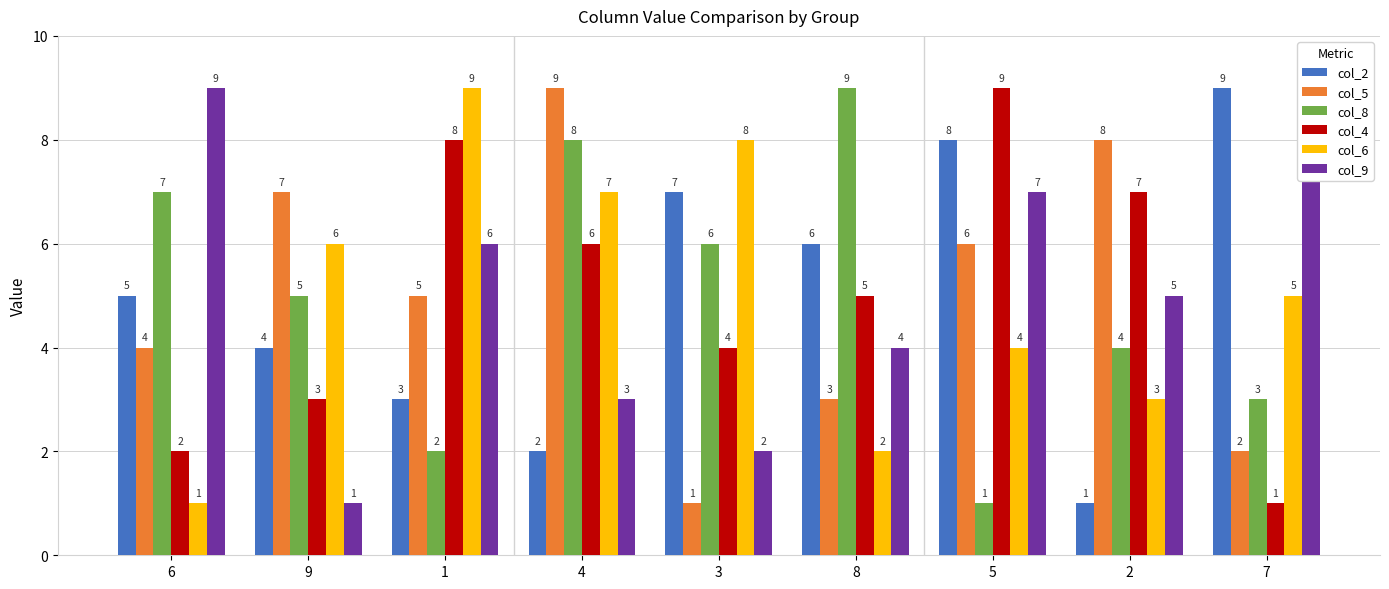

What is the difference between the highest and lowest values at 6?

8